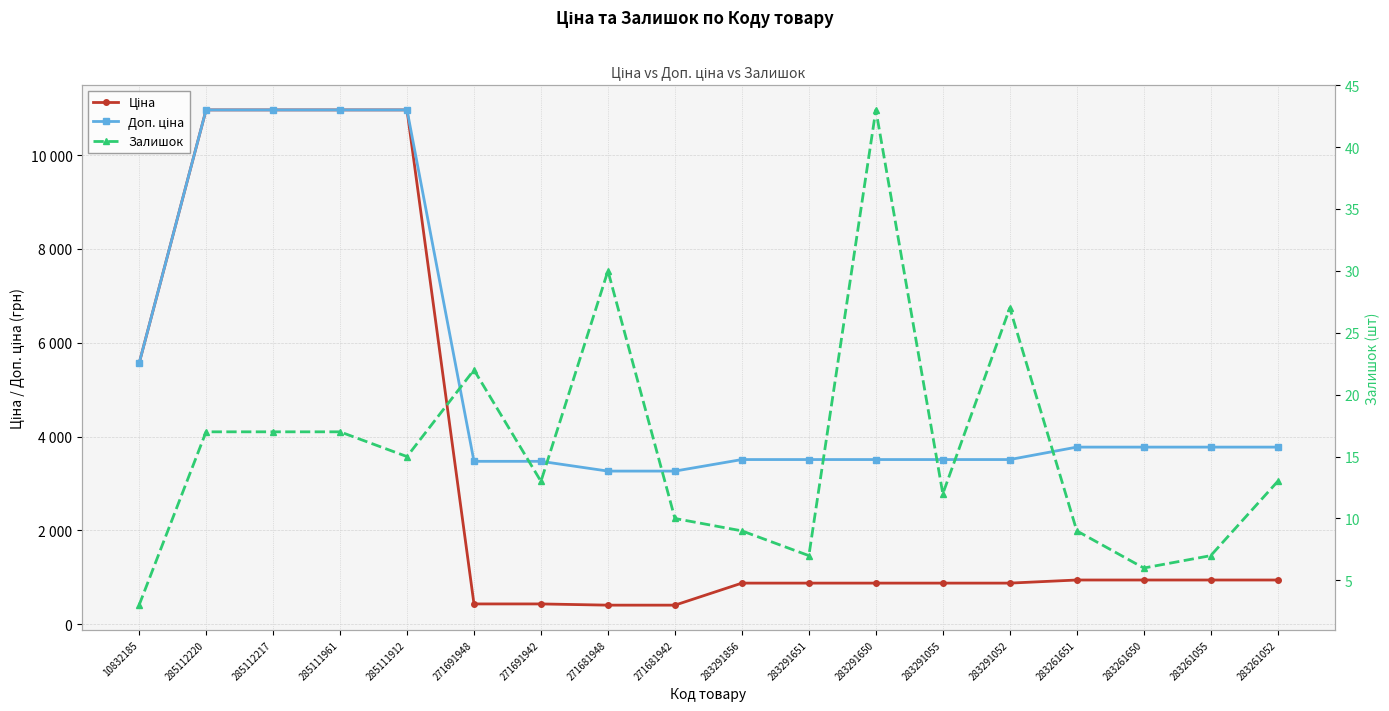

What is the difference between the maximum and minimum values in the Залишок series?

40.0